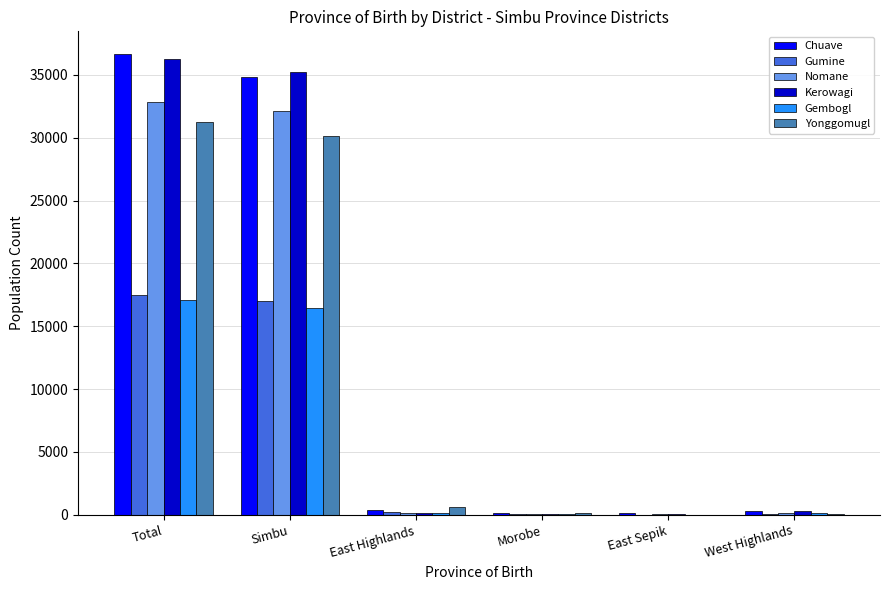

The Gembogl series shows 23942 at Simbu. True or false?

False